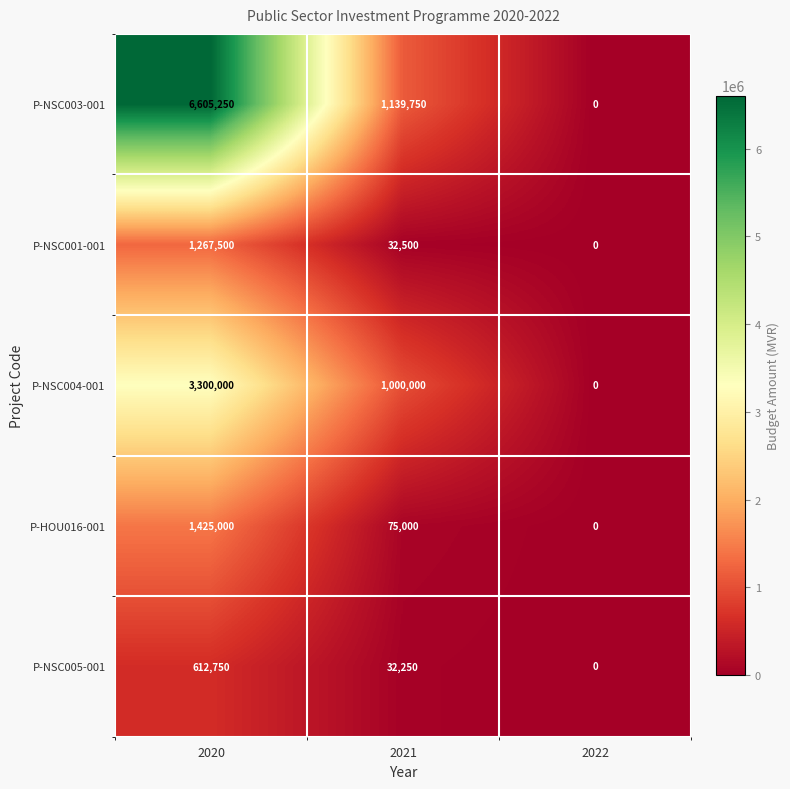

Which series has the largest total across all categories?

P-NSC003-001